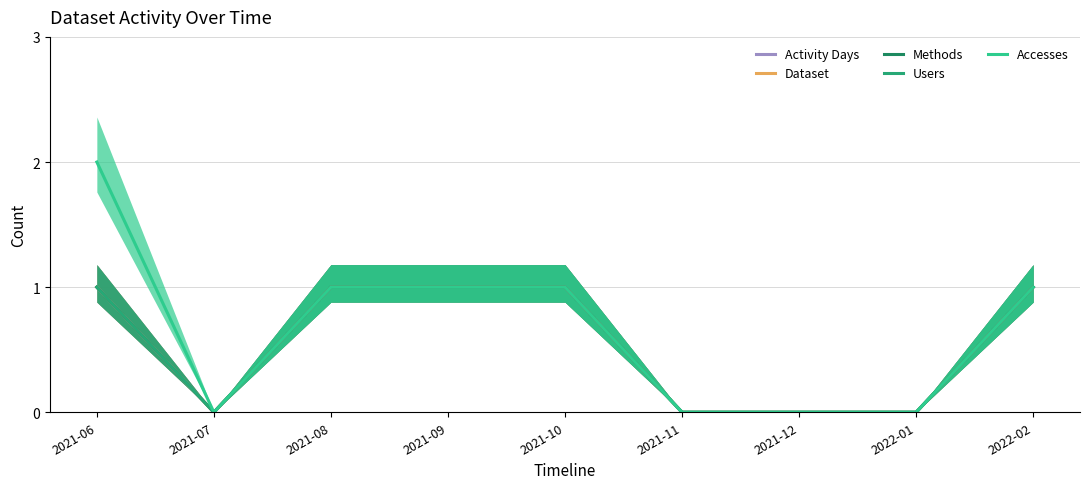

Does the chart display data point markers on the line(s)?

No